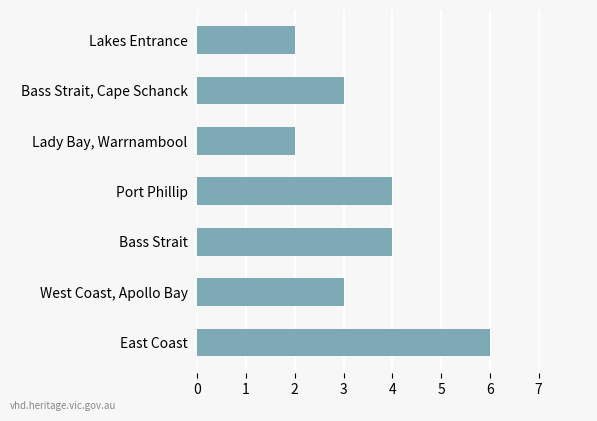

The value at Lakes Entrance is 2. True or false?

True